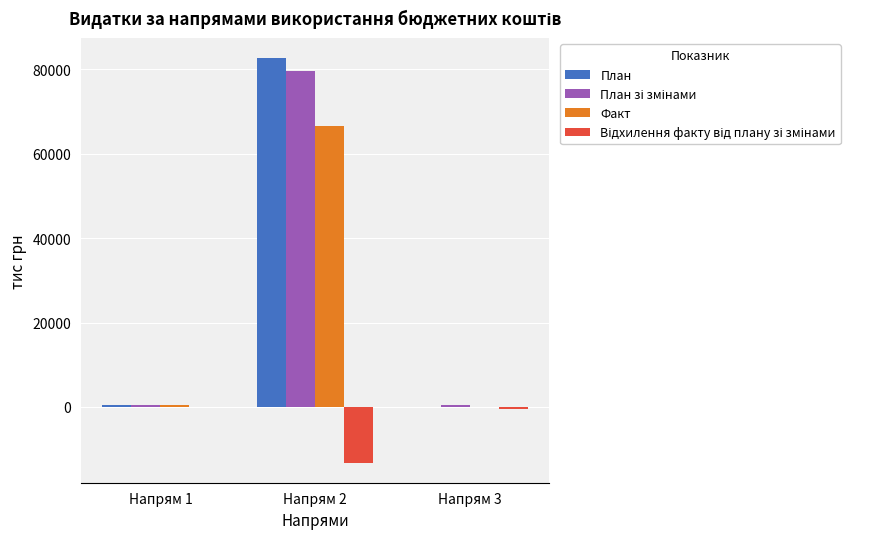

What is the sum of all План values?

83116.1